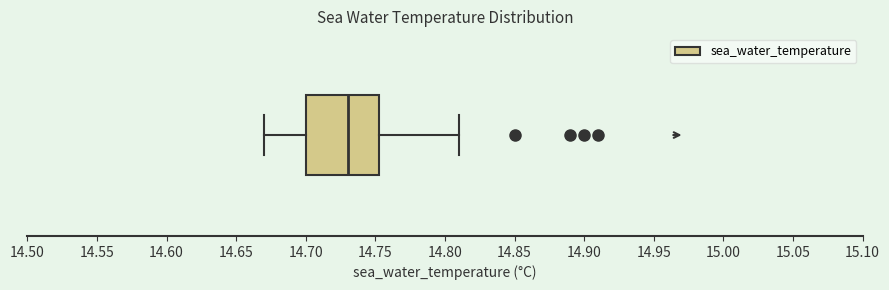

Transcribe this box plot: give where the median line is, the range the box spans, and where the two whiskers end, as read against the x-axis. The values are not printed on the chart, so give them approximately, as read against the axis.

median 14.730, box 14.700 to 14.755, whiskers 14.670 to 14.810